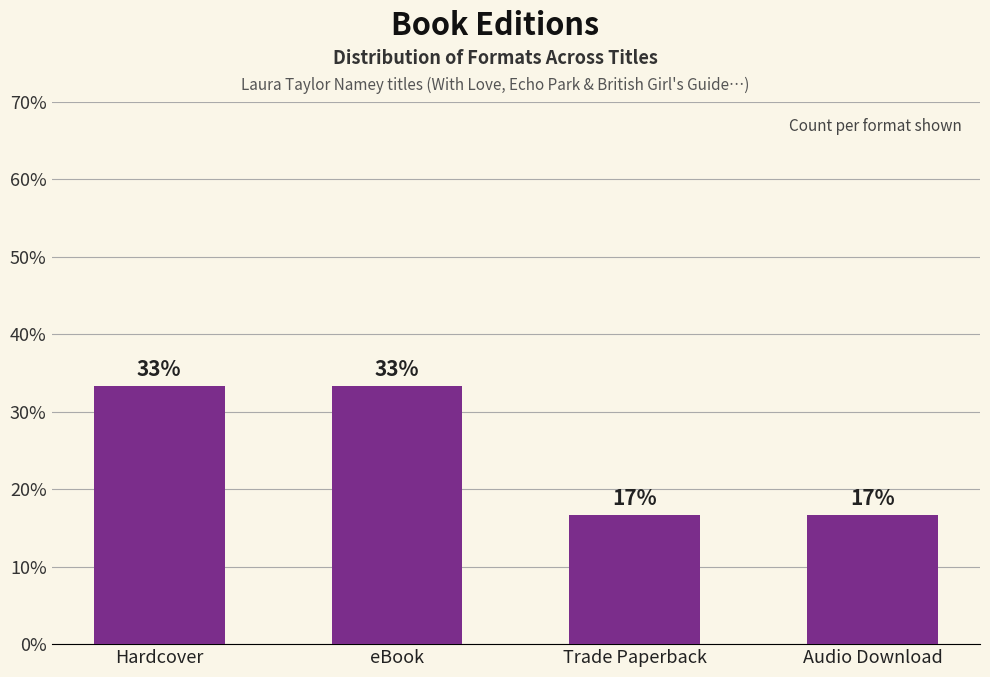

Rank the categories by value from highest to lowest.

Hardcover, eBook, Trade Paperback, Audio Download